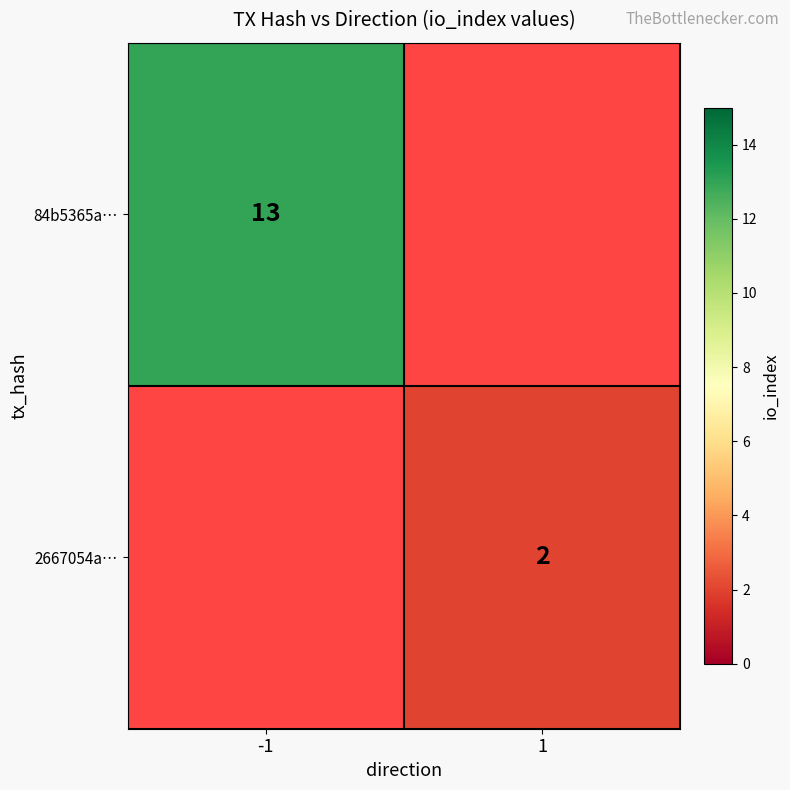

The 84b5365a… series shows 13 at -1. True or false?

True